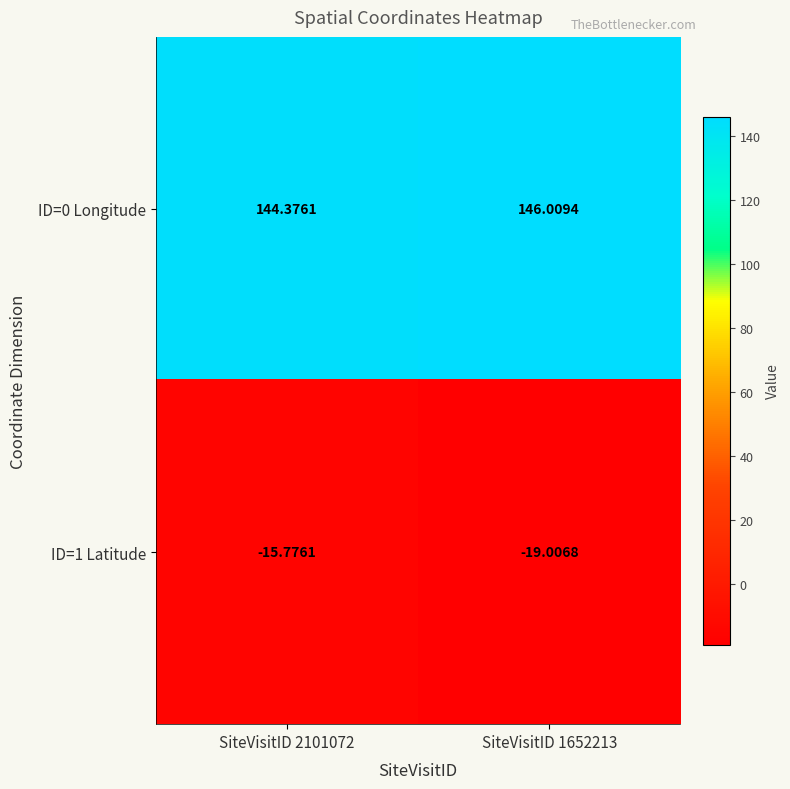

At how many categories does at least one series exceed 0?

2